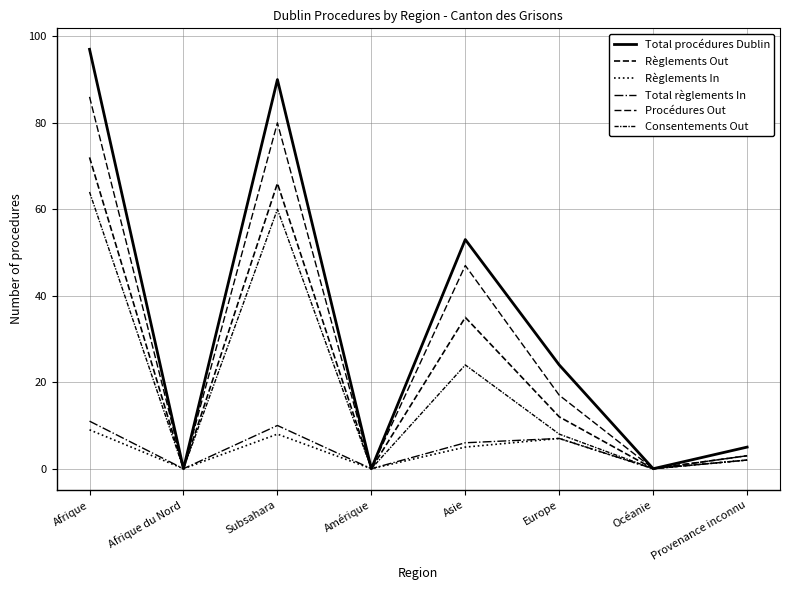

How many series are shown in this chart?

6